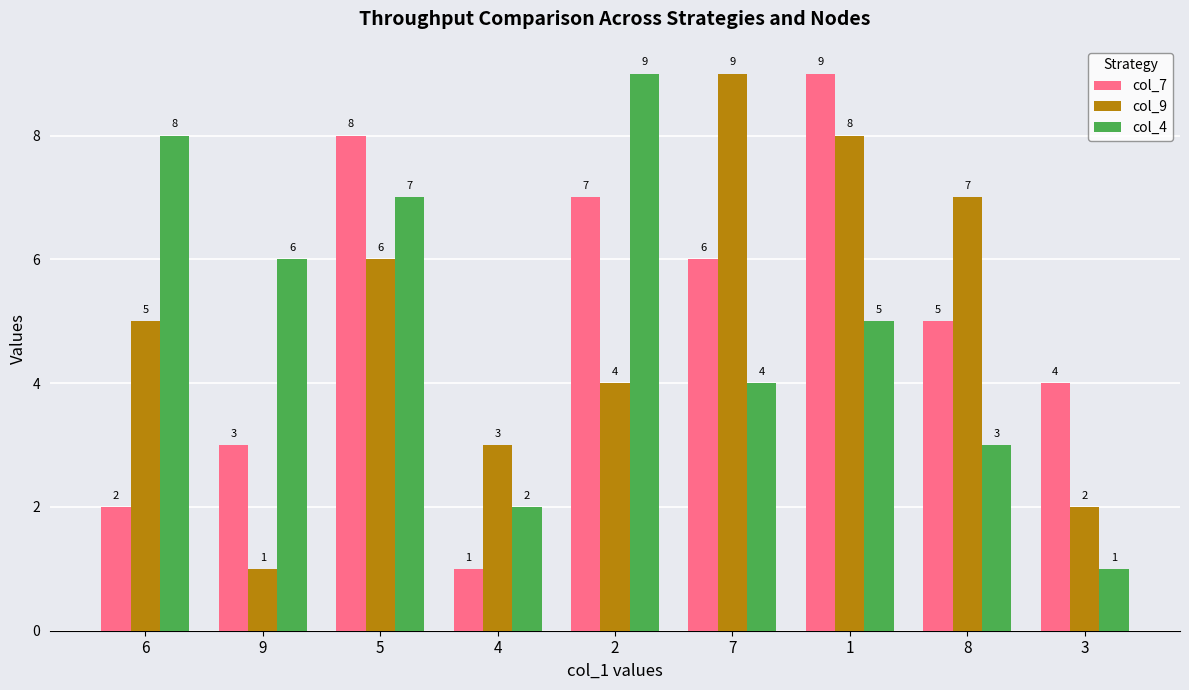

At which label is col_7 closest to 5?

8